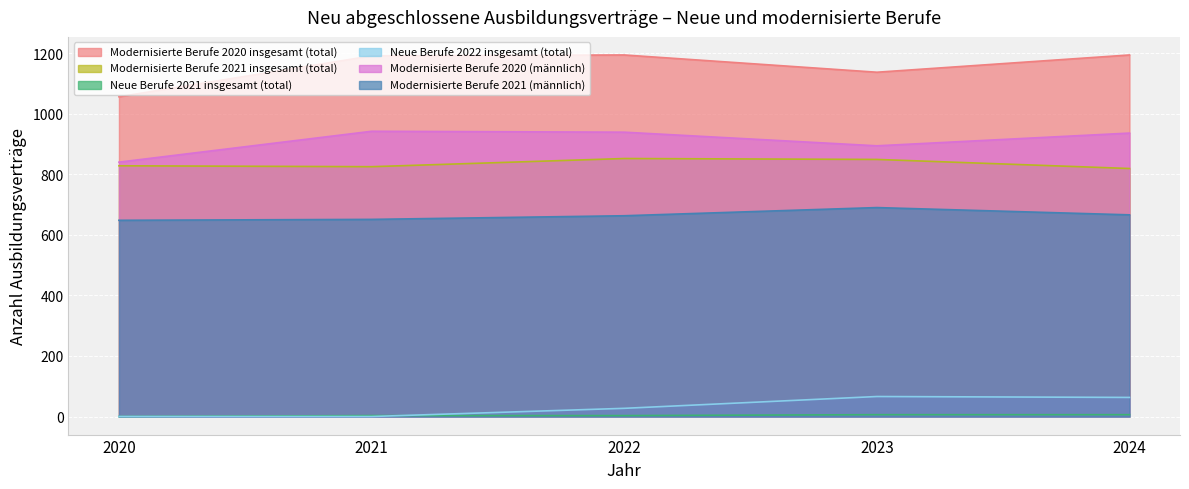

The Modernisierte Berufe 2020 (männlich) series shows 936 at 2024. True or false?

True